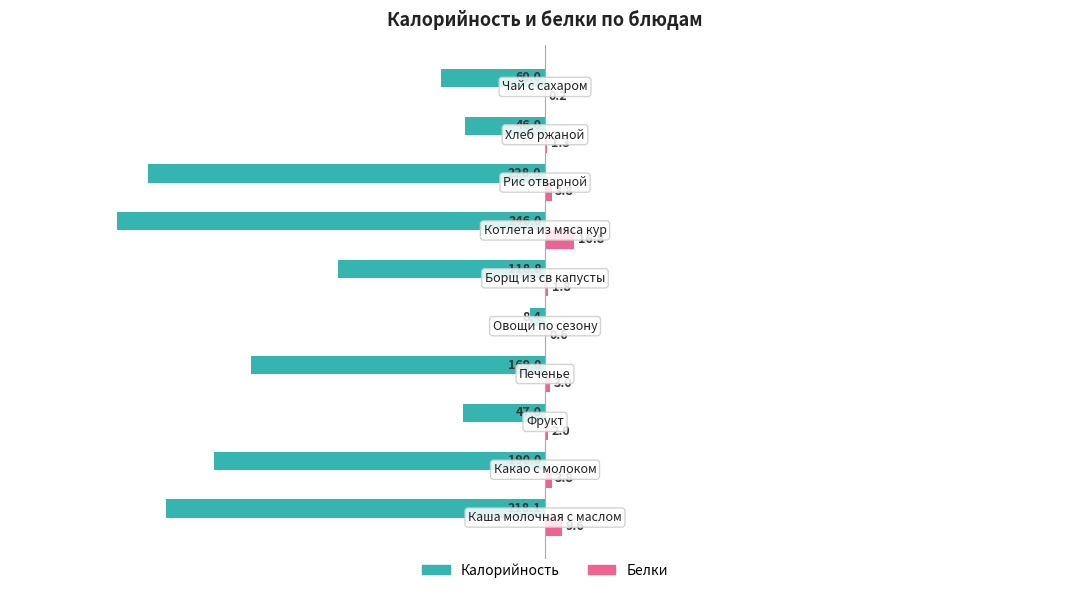

What is the maximum value for Белки?

16.8